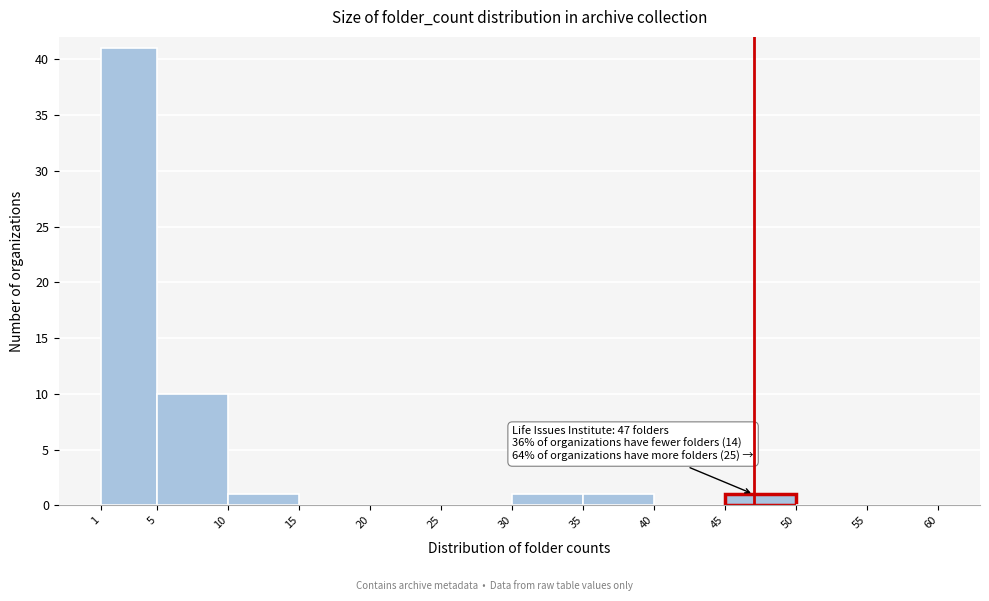

Which range on the x-axis has the tallest bar?

1 to 5